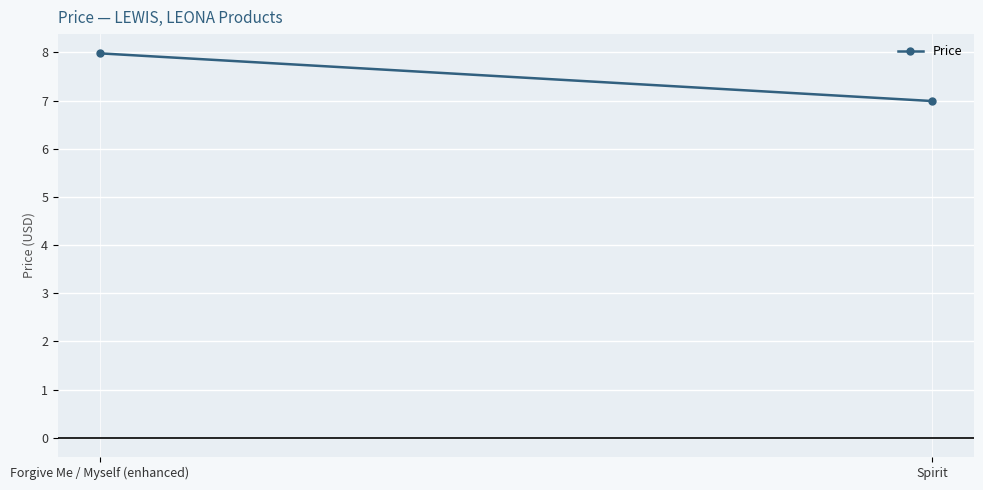

What position from the left is Forgive Me / Myself (enhanced)?

1